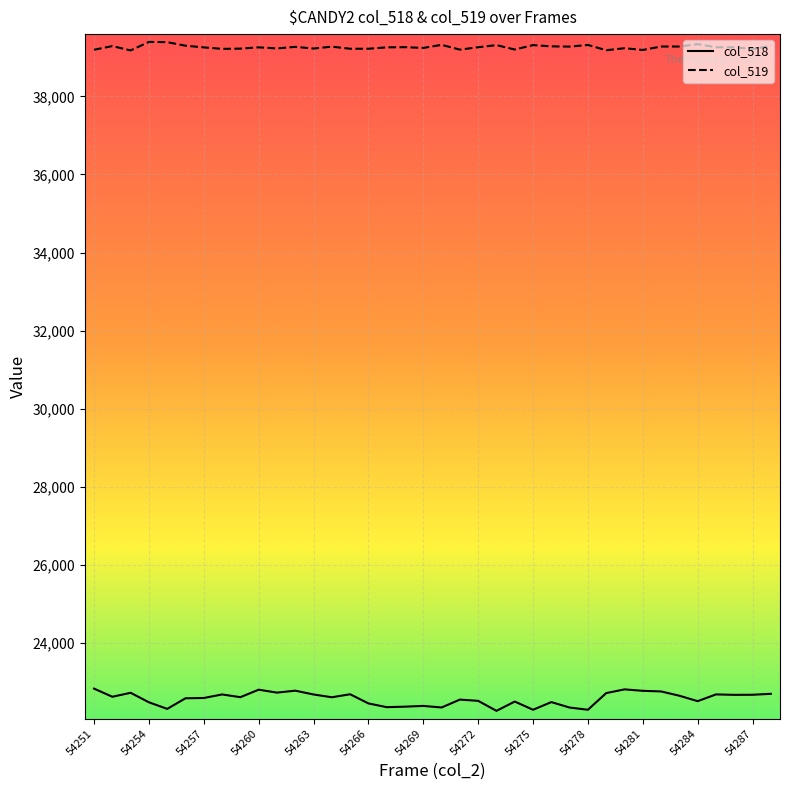

True or false: col_518 and col_519 cross at least once.

False